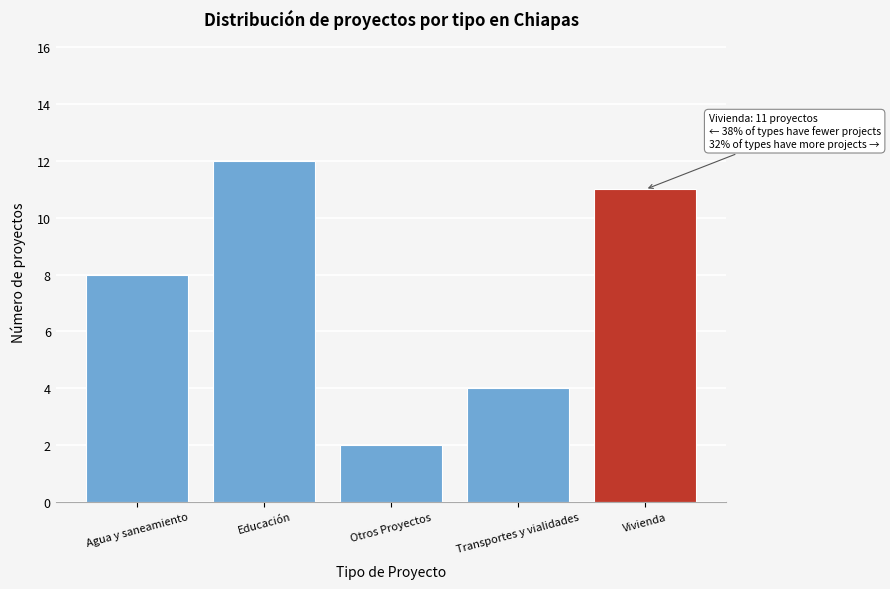

Reading left to right, what are all the values shown in this chart?

8	12	2	4	11